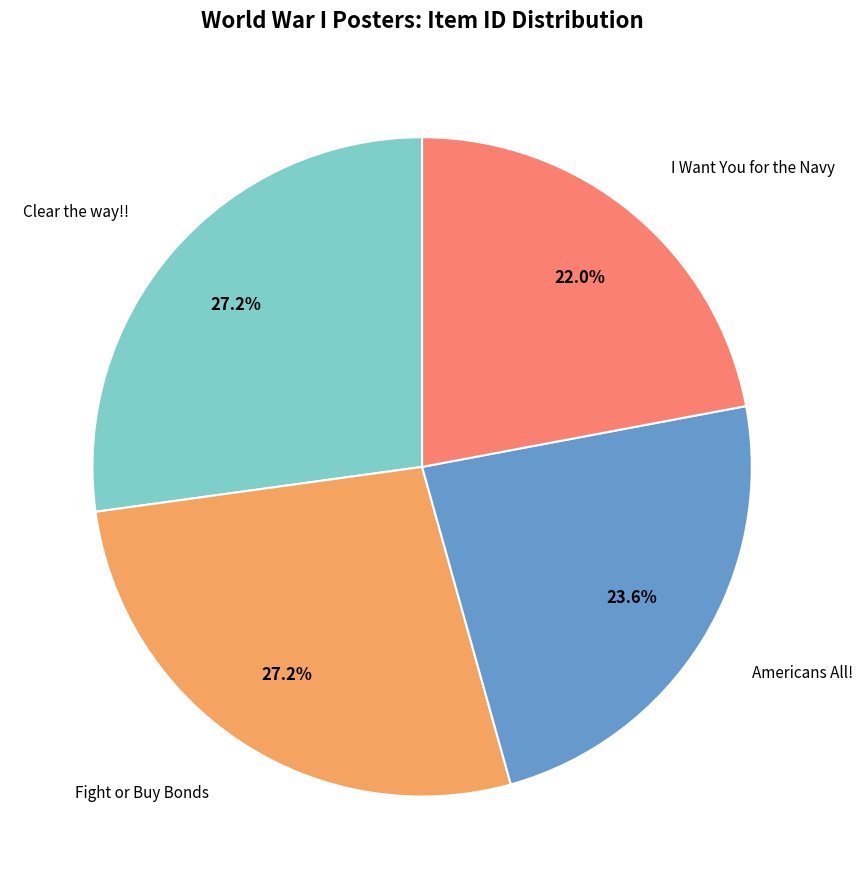

Is there a majority slice in this chart?

No